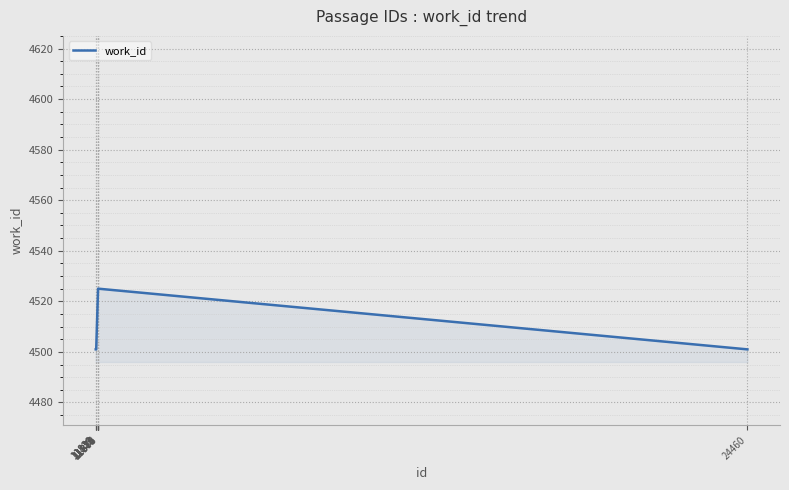

What is the greatest value displayed?

4525